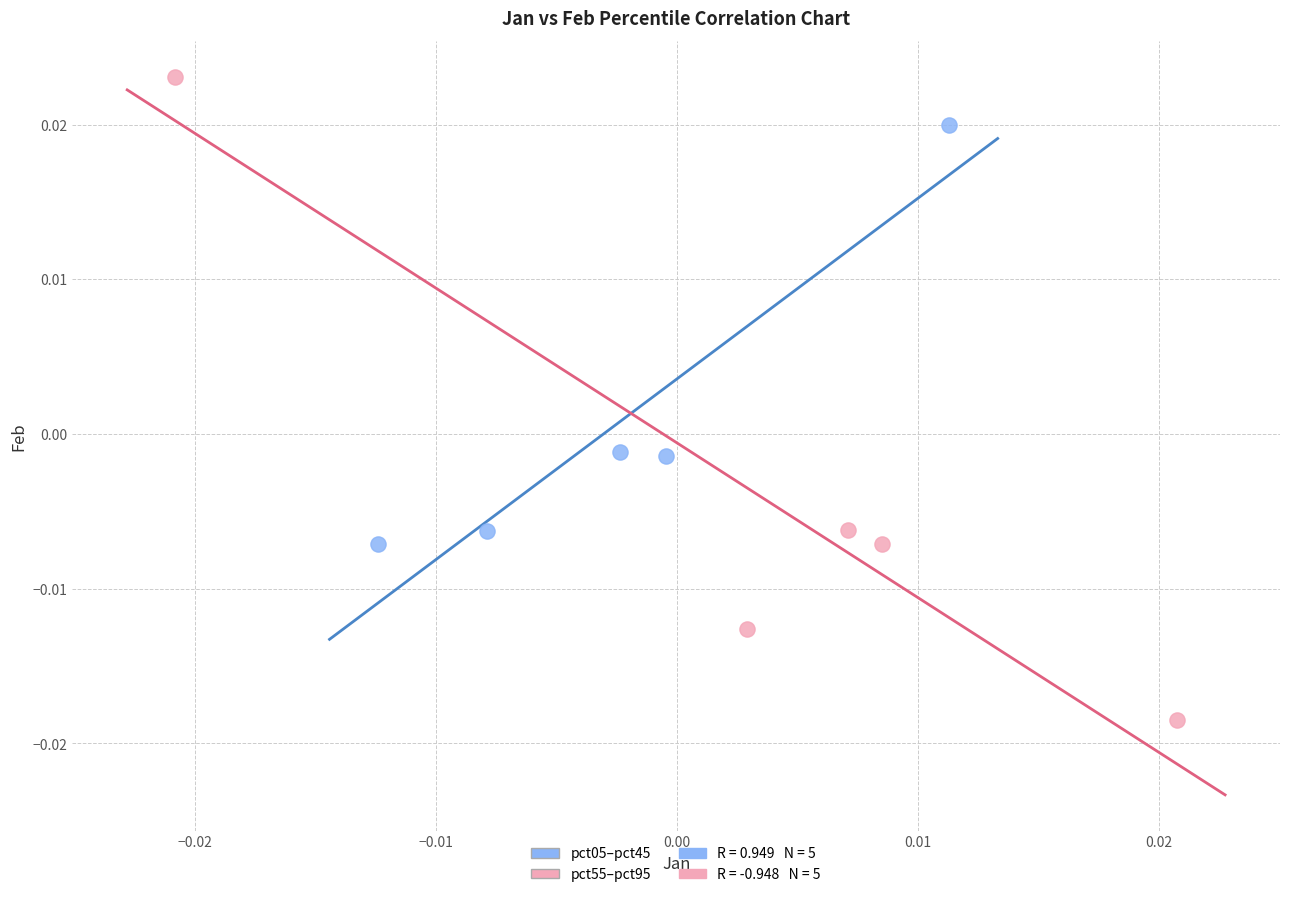

Which series has the widest spread of Y values?

pct55–pct95